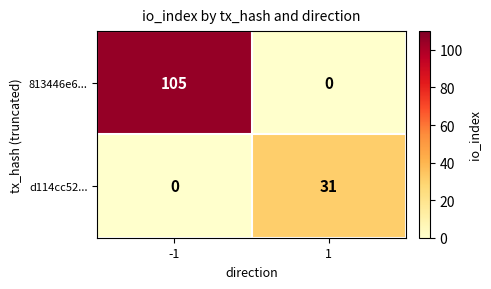

Reading left to right, transcribe all the data shown in this chart.

813446e6...: -1=105	1=0
d114cc52...: -1=0	1=31